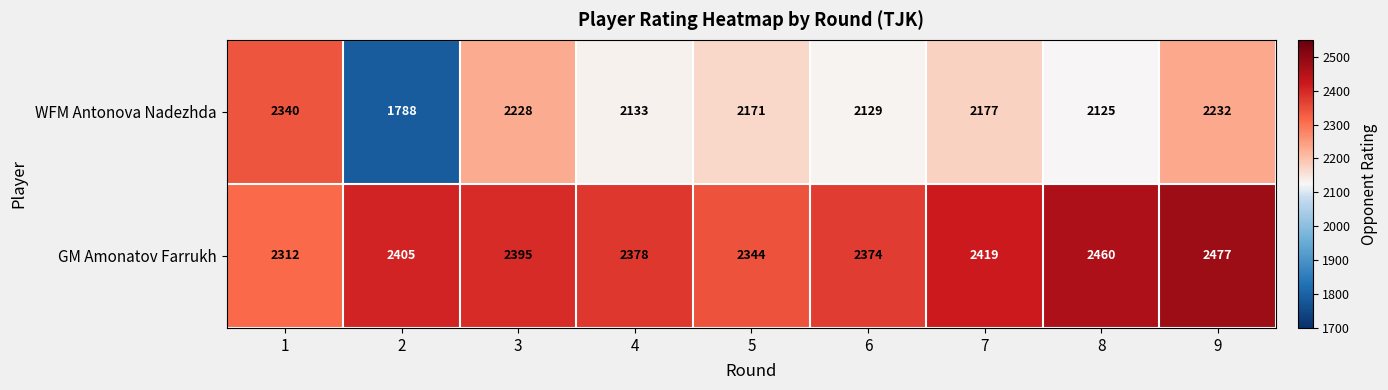

What is the total value across all series at 4?

4511